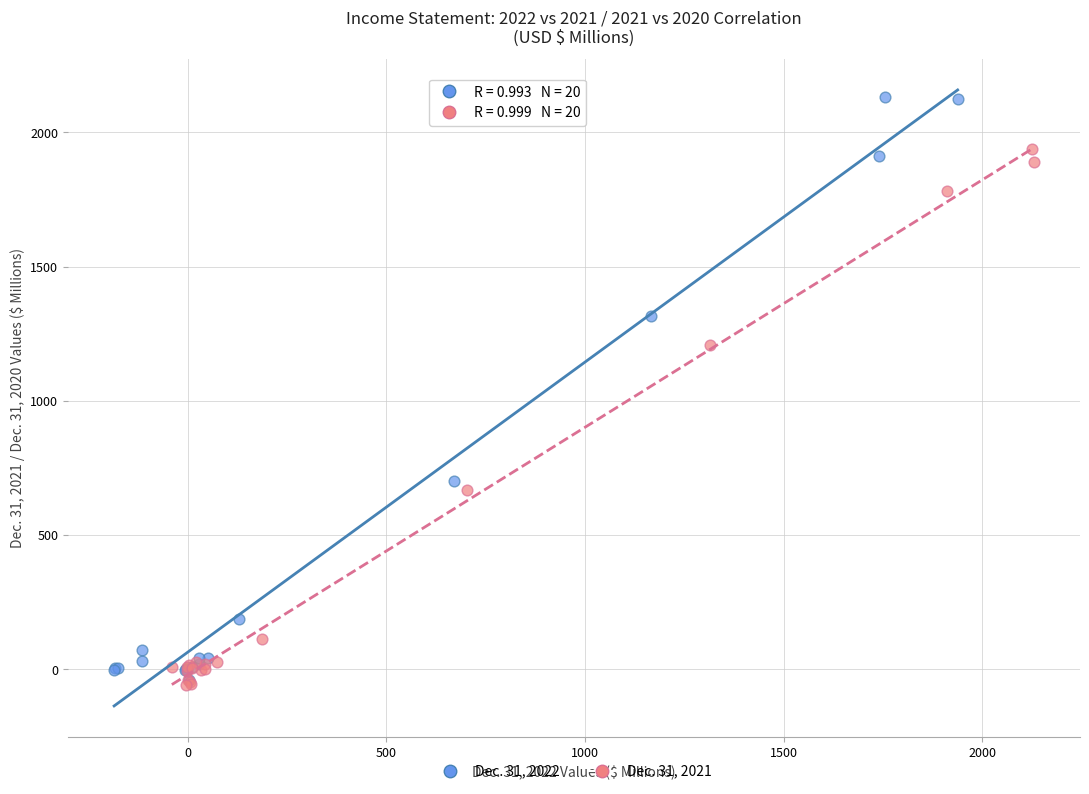

Which series contains the highest Y value?

Dec. 31, 2022